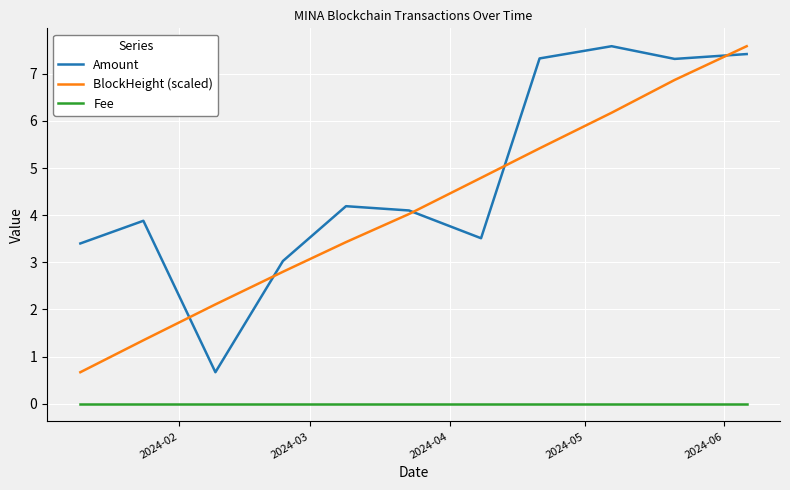

What is the lowest value of the Amount series?

0.7